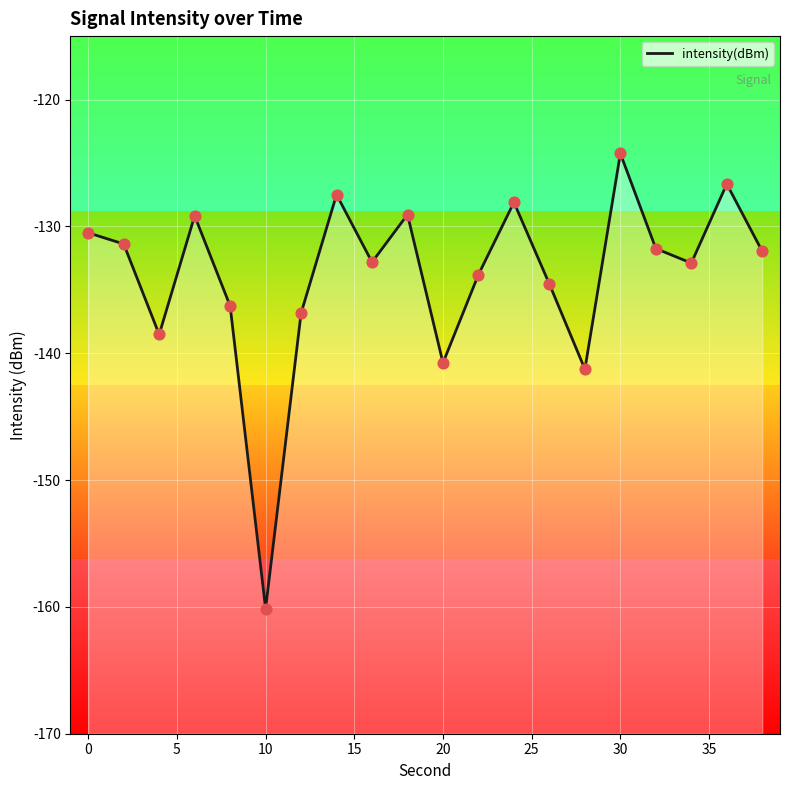

Which has a higher value, 25 or 35?

35